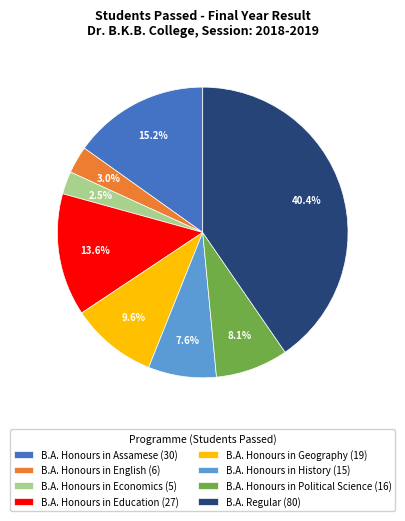

Is it true that B.A. Honours in Geography is 19% of the pie?

False